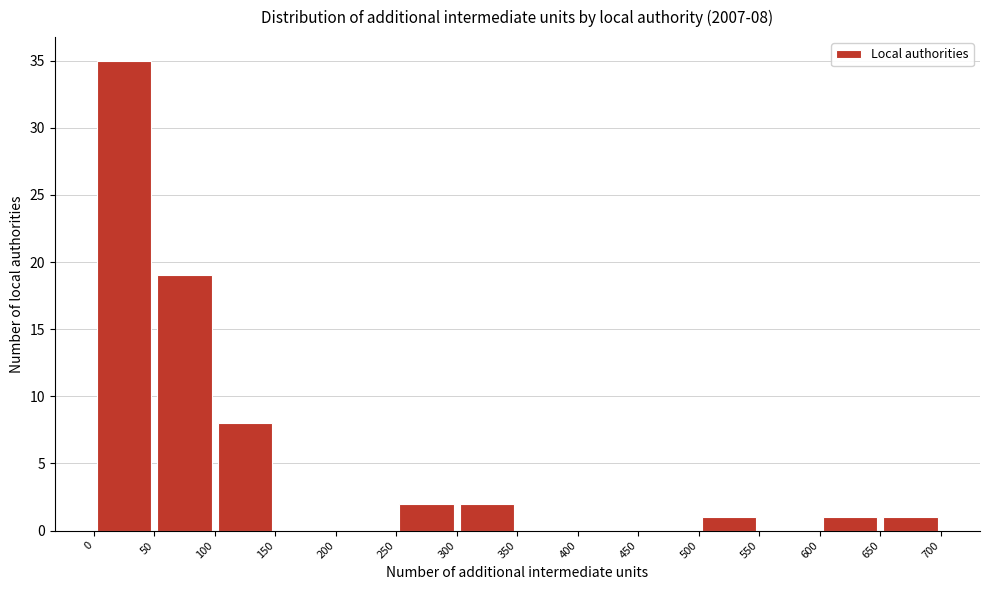

Which range on the x-axis has the tallest bar?

0 to 50